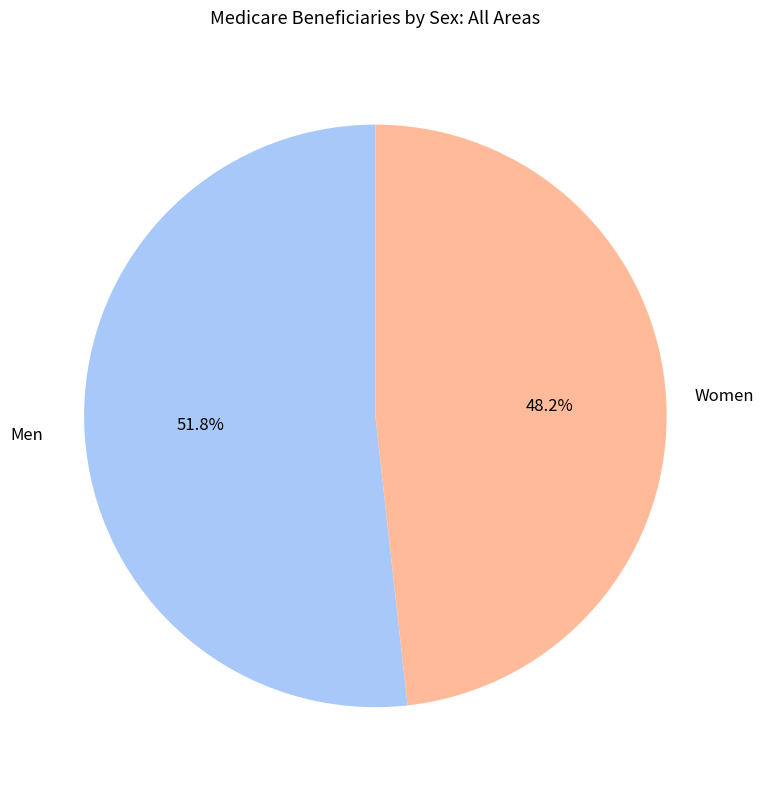

Does any single category account for the majority?

Yes